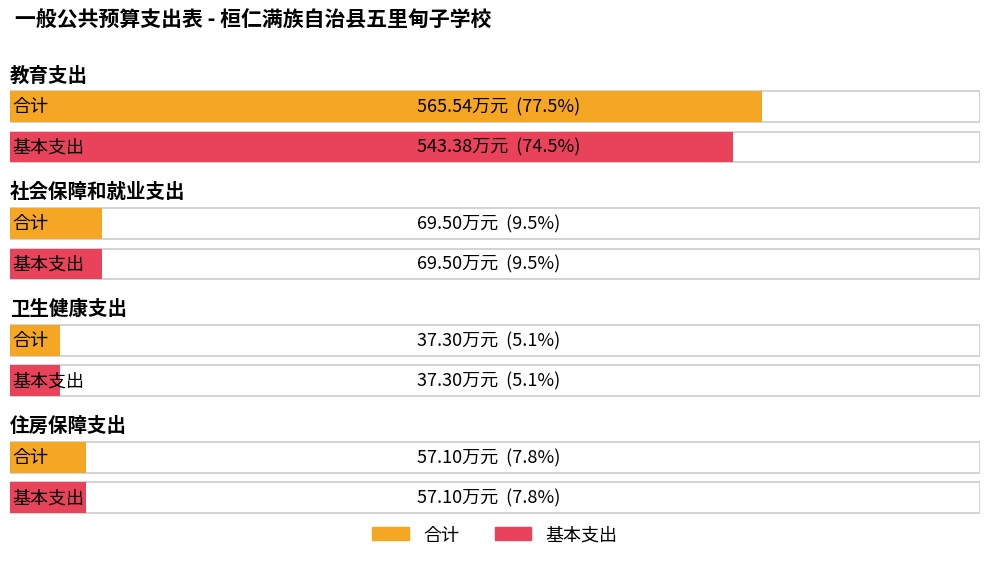

Which series has the widest spread of values?

合计